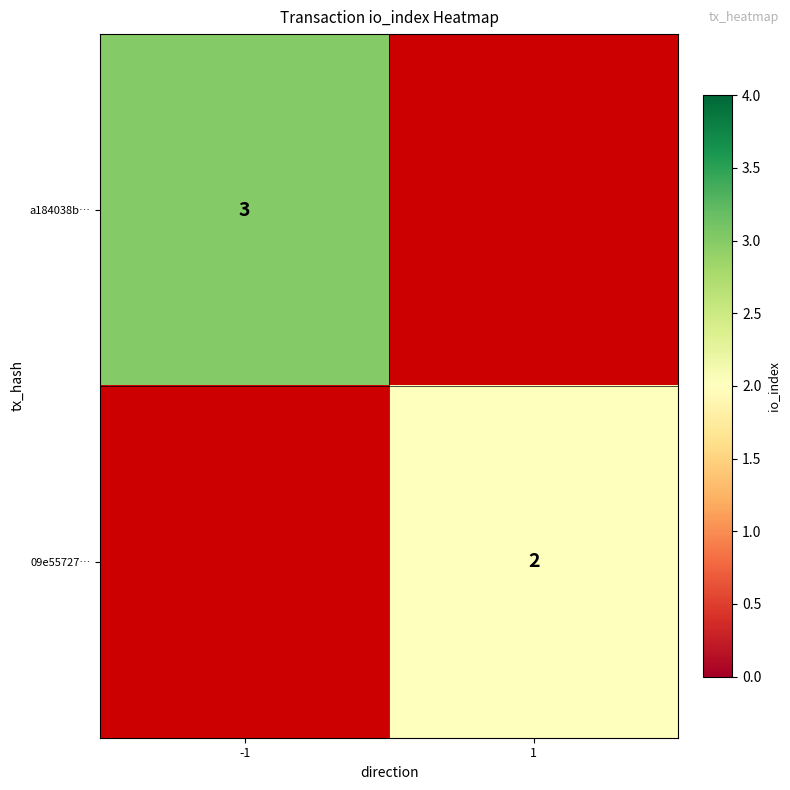

What is the minimum value shown in the chart?

2.0